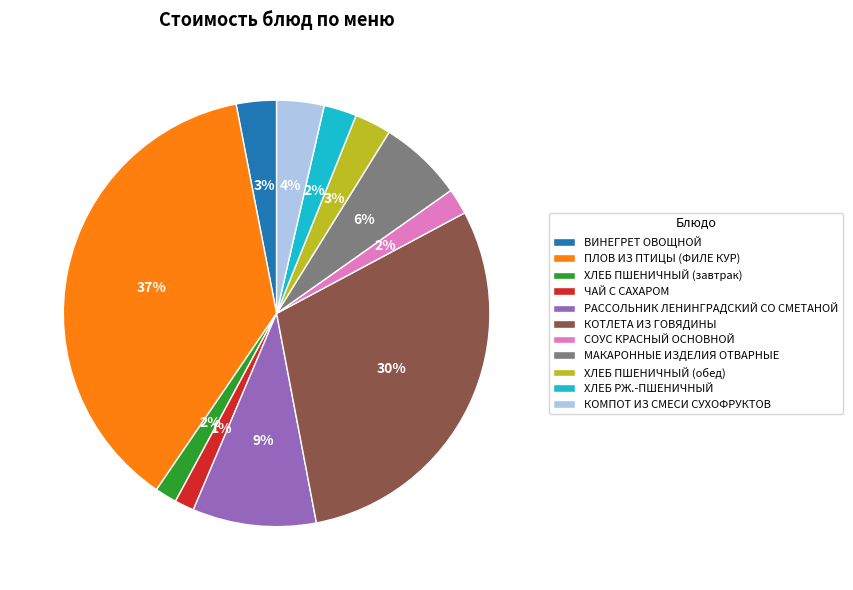

Does МАКАРОННЫЕ ИЗДЕЛИЯ ОТВАРНЫЕ account for over 50% of the chart?

No